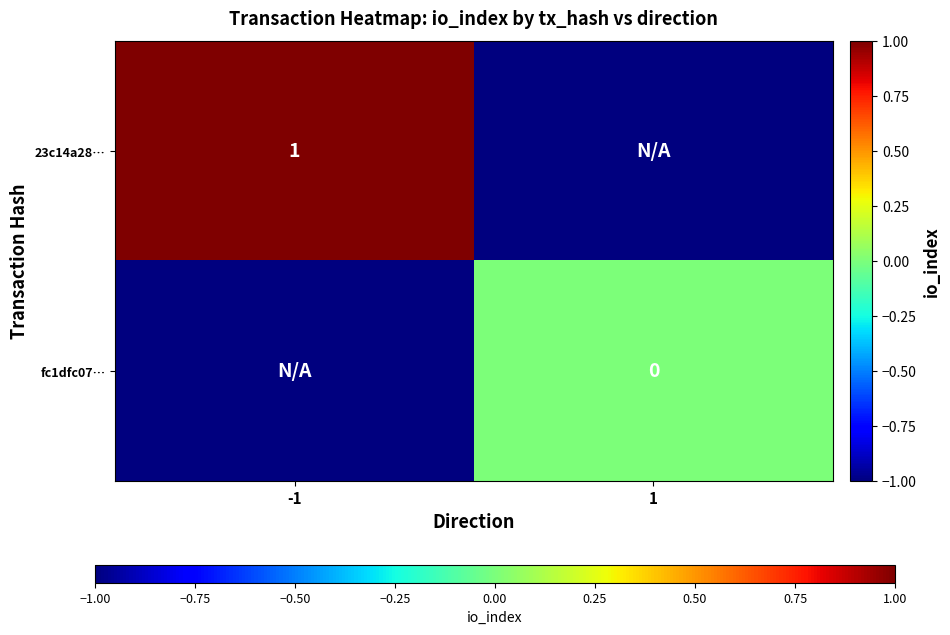

Is it true that 23c14a28… equals 2 at -1?

False